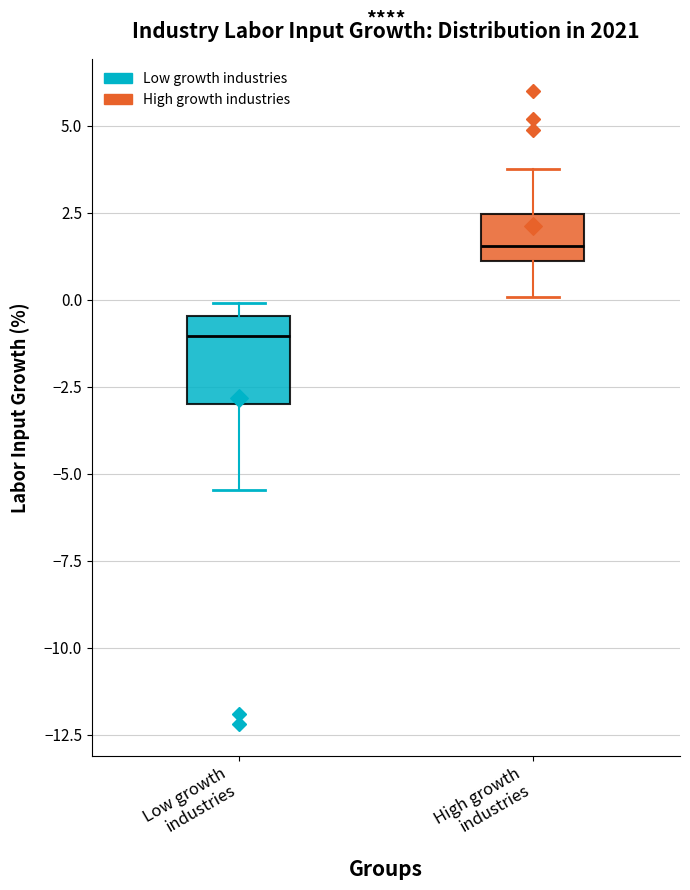

Where does the median line of the box for High growth industries sit on the y-axis? The values are not printed on the chart, so give them approximately, as read against the axis.

1.5